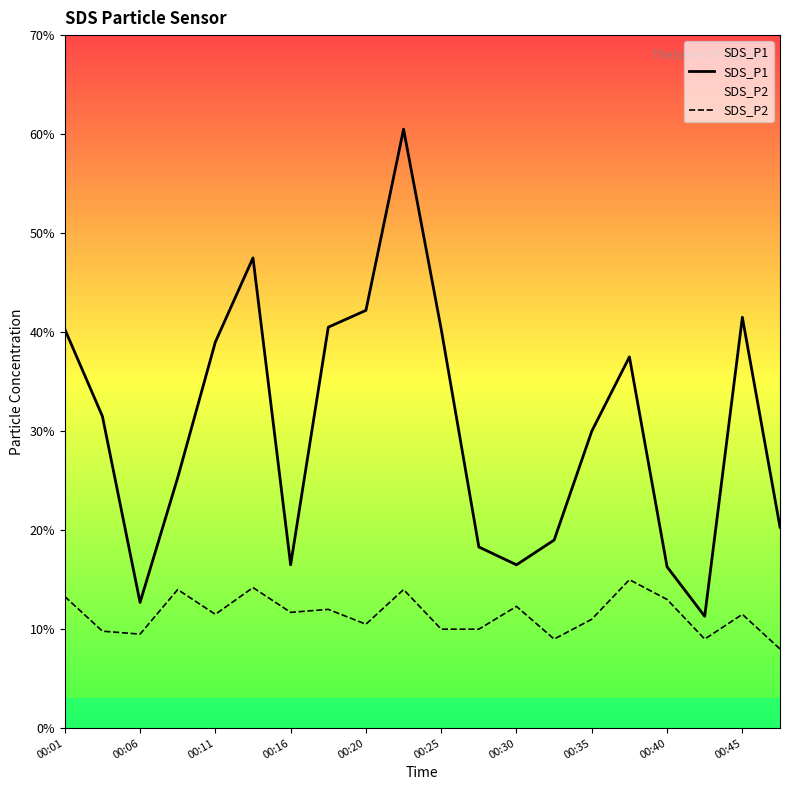

Which series has the largest total across all categories?

SDS_P1